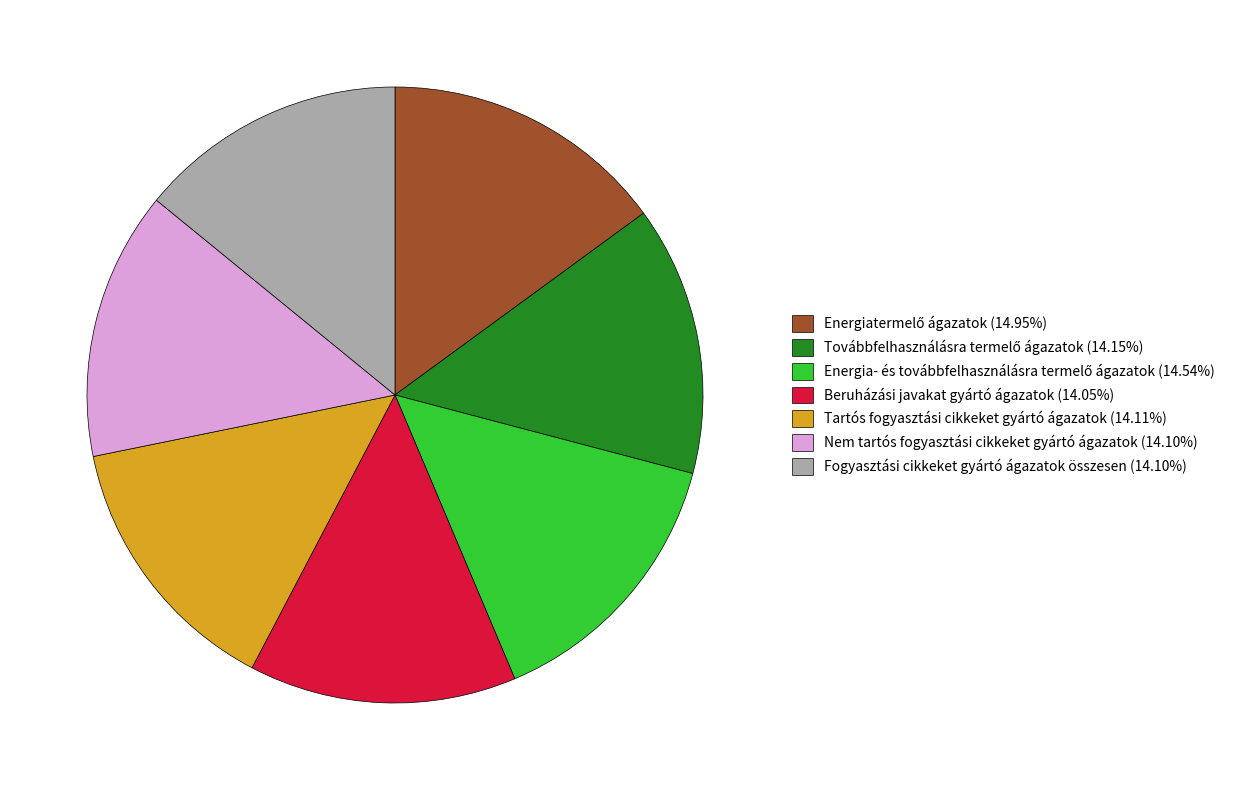

Does Beruházási javakat gyártó ágazatok (14.05%) account for over 50% of the chart?

No